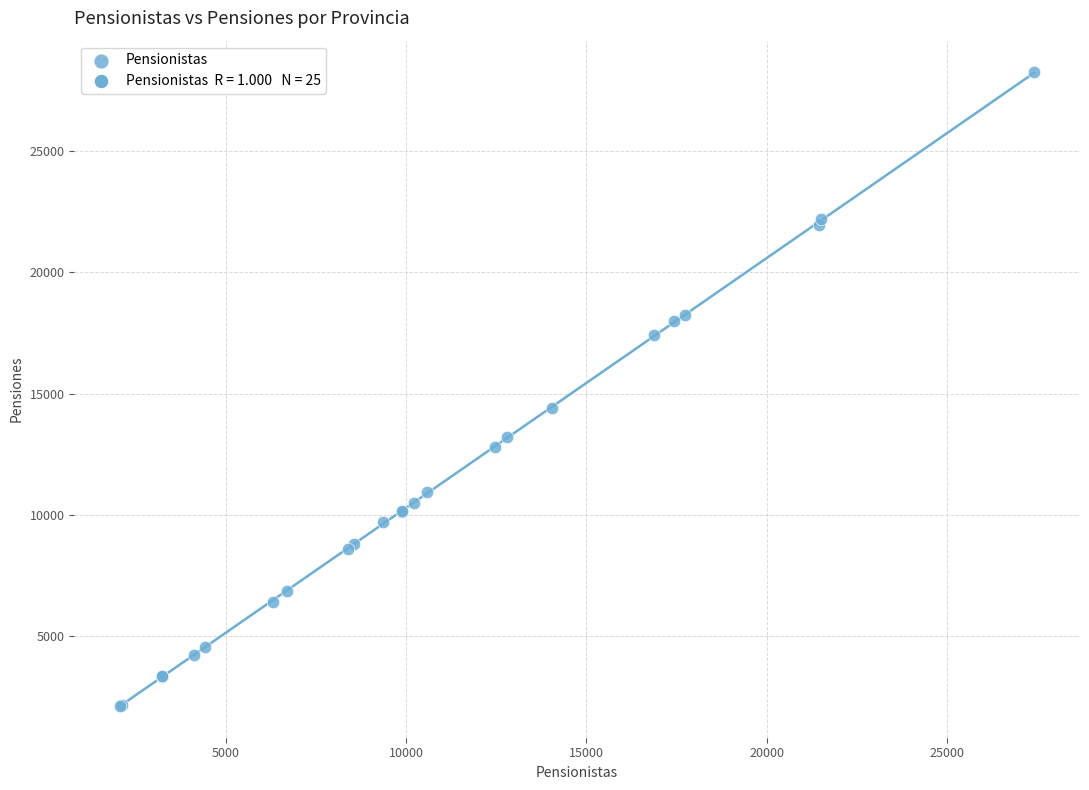

What Y value in the scatter plot is closest to 15191?

14418